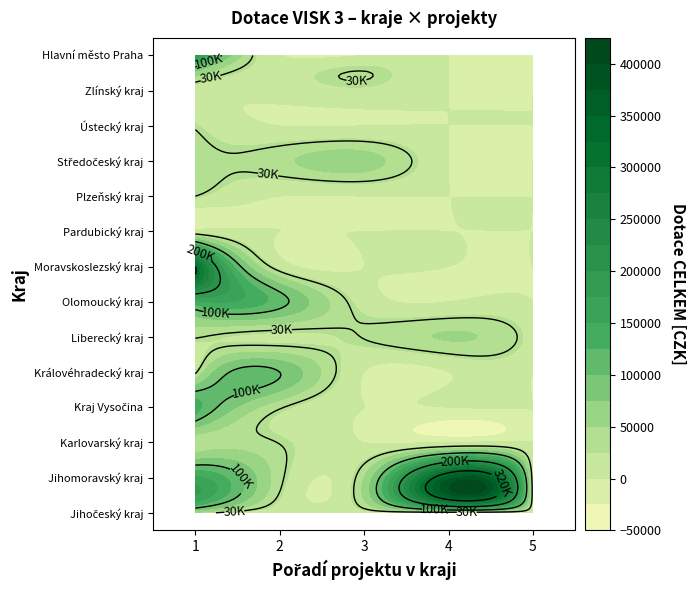

Reading right to left, list all the values displayed in this chart.

Jihočeský kraj: Dotace CELKEM 5=12000	Dotace CELKEM 4=12000	Dotace CELKEM 3=15000	Dotace CELKEM 2=10000	Dotace CELKEM 1=46000
Jihomoravský kraj: Dotace CELKEM 5=16000	Dotace CELKEM 4=361000	Dotace CELKEM 3=50000	Dotace CELKEM 2=36000	Dotace CELKEM 1=155000
Karlovarský kraj: Dotace CELKEM 5=0	Dotace CELKEM 4=0	Dotace CELKEM 3=0	Dotace CELKEM 2=29000	Dotace CELKEM 1=35000
Kraj Vysočina: Dotace CELKEM 5=0	Dotace CELKEM 4=0	Dotace CELKEM 3=0	Dotace CELKEM 2=33000	Dotace CELKEM 1=135000
Královéhradecký kraj: Dotace CELKEM 5=0	Dotace CELKEM 4=0	Dotace CELKEM 3=0	Dotace CELKEM 2=100000	Dotace CELKEM 1=25000
Liberecký kraj: Dotace CELKEM 5=15000	Dotace CELKEM 4=52000	Dotace CELKEM 3=31000	Dotace CELKEM 2=20000	Dotace CELKEM 1=32000
Olomoucký kraj: Dotace CELKEM 5=0	Dotace CELKEM 4=0	Dotace CELKEM 3=15000	Dotace CELKEM 2=111000	Dotace CELKEM 1=143000
Moravskoslezský kraj: Dotace CELKEM 5=0	Dotace CELKEM 4=0	Dotace CELKEM 3=0	Dotace CELKEM 2=16000	Dotace CELKEM 1=320000
Pardubický kraj: Dotace CELKEM 5=0	Dotace CELKEM 4=0	Dotace CELKEM 3=0	Dotace CELKEM 2=0	Dotace CELKEM 1=12000
Plzeňský kraj: Dotace CELKEM 5=0	Dotace CELKEM 4=0	Dotace CELKEM 3=0	Dotace CELKEM 2=0	Dotace CELKEM 1=30000
Středočeský kraj: Dotace CELKEM 5=0	Dotace CELKEM 4=0	Dotace CELKEM 3=60000	Dotace CELKEM 2=44000	Dotace CELKEM 1=44000
Ústecký kraj: Dotace CELKEM 5=0	Dotace CELKEM 4=0	Dotace CELKEM 3=0	Dotace CELKEM 2=0	Dotace CELKEM 1=27000
Zlínský kraj: Dotace CELKEM 5=0	Dotace CELKEM 4=0	Dotace CELKEM 3=21000	Dotace CELKEM 2=10000	Dotace CELKEM 1=13000
Hlavní město Praha: Dotace CELKEM 5=0	Dotace CELKEM 4=0	Dotace CELKEM 3=0	Dotace CELKEM 2=0	Dotace CELKEM 1=199000